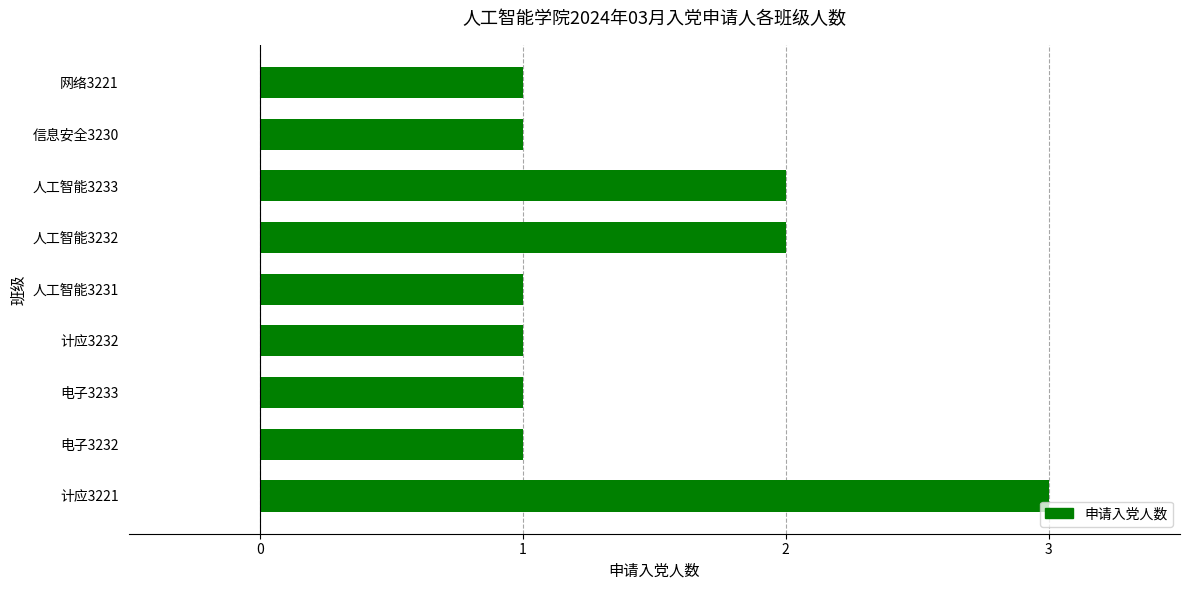

Reading bottom to top, extract all data points from this chart.

计应3221=3	电子3232=1	电子3233=1	计应3232=1	人工智能3231=1	人工智能3232=2	人工智能3233=2	信息安全3230=1	网络3221=1